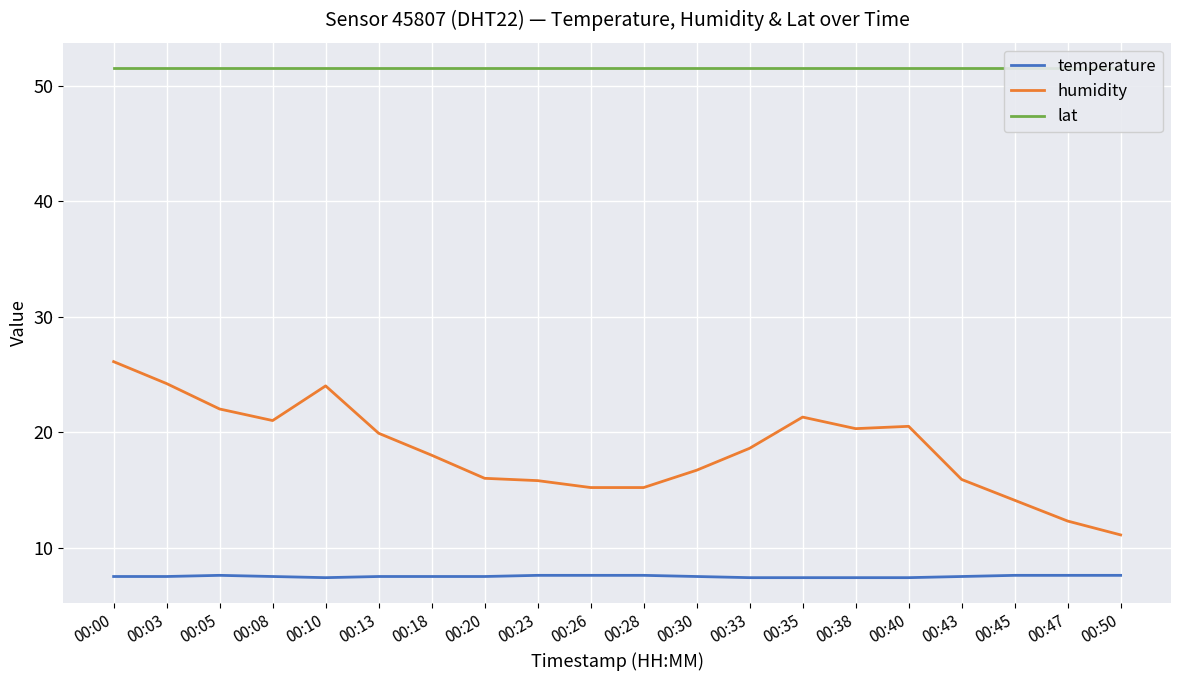

Which series has the largest range (max minus min)?

humidity